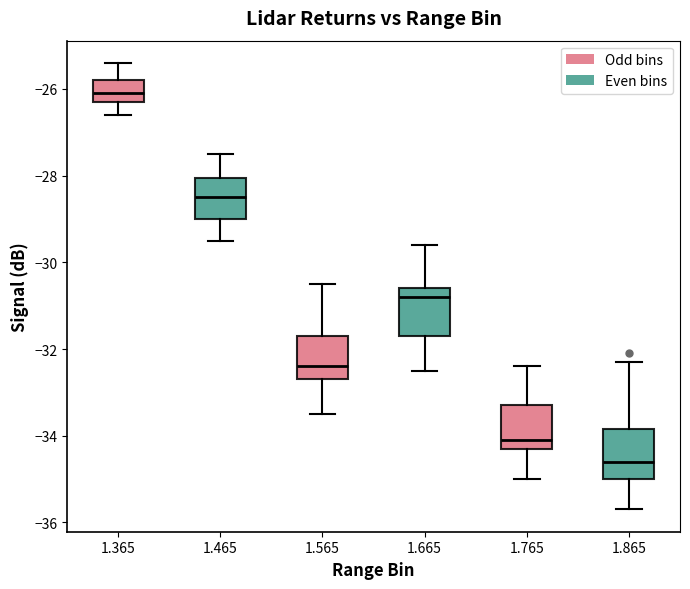

Where does the median line of the box at x = 1.565 sit on the y-axis? The values are not printed on the chart, so give them approximately, as read against the axis.

-32.4